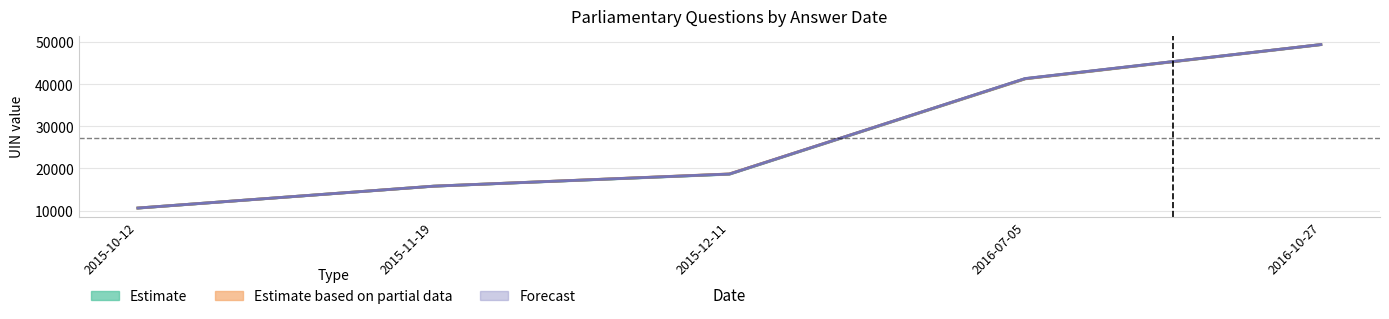

Where does the Forecast series first go above 18688?

2016-07-05